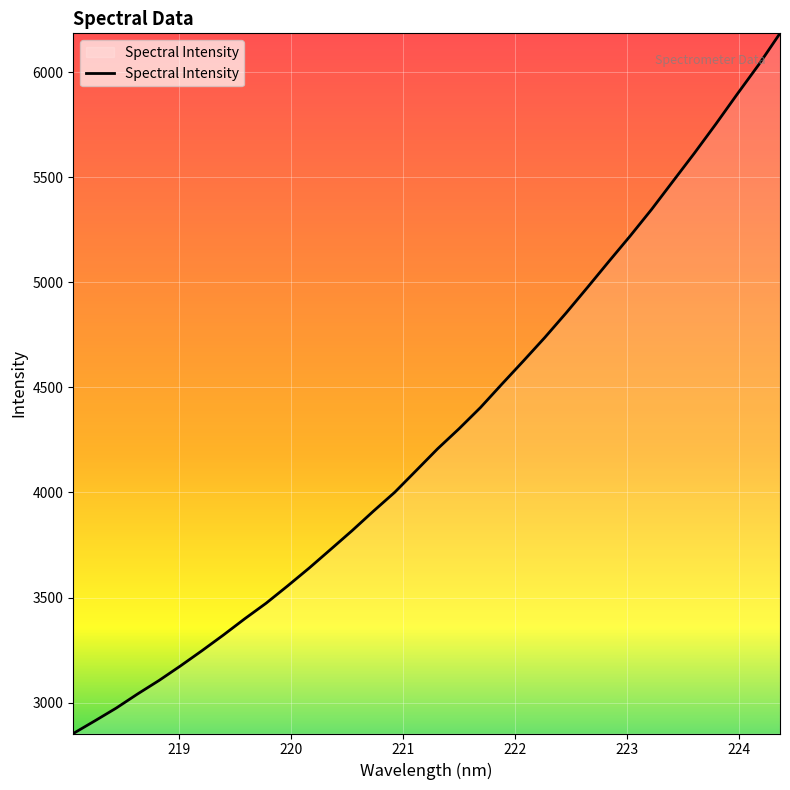

What is the minimum value shown in the chart?

2852.9